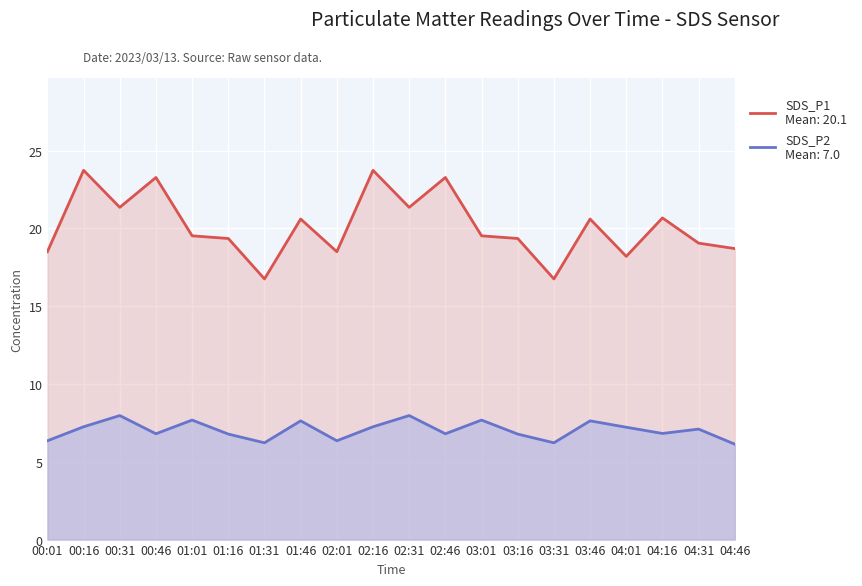

Is it true that SDS_P2 equals 10.4 at 03:16?

False